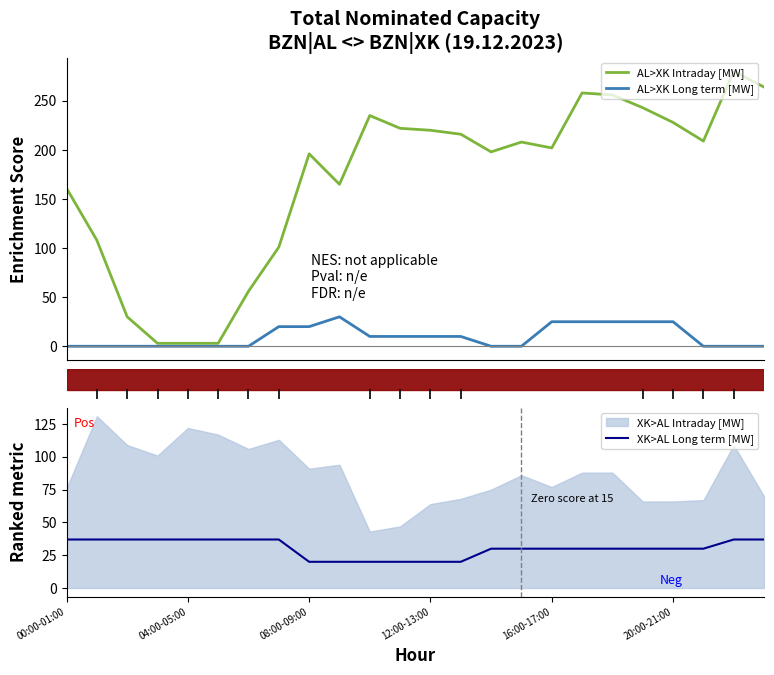

True or false: XK>AL Long term [MW] has a value of 18 at 04:00-05:00.

False